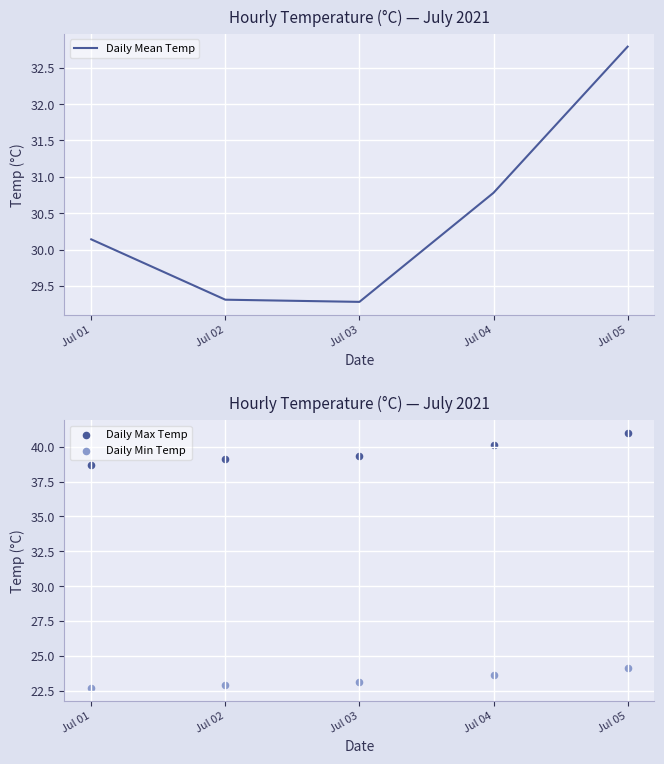

Which series reaches the maximum Y coordinate?

Daily Max Temp